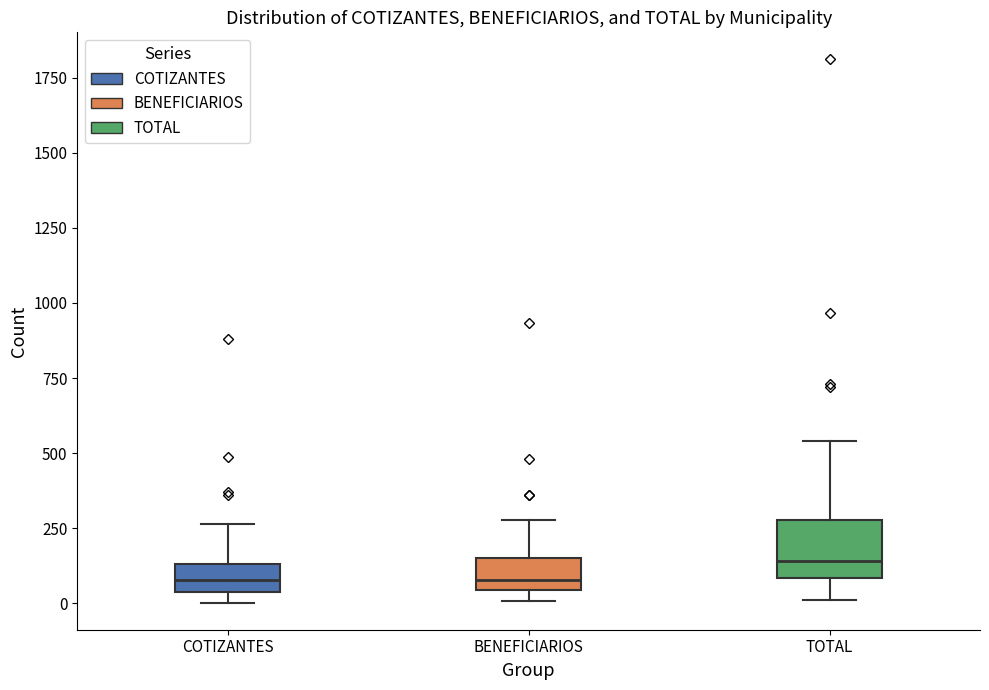

Where is the lower edge of the box for BENEFICIARIOS on the y-axis? The values are not printed on the chart, so give them approximately, as read against the axis.

50